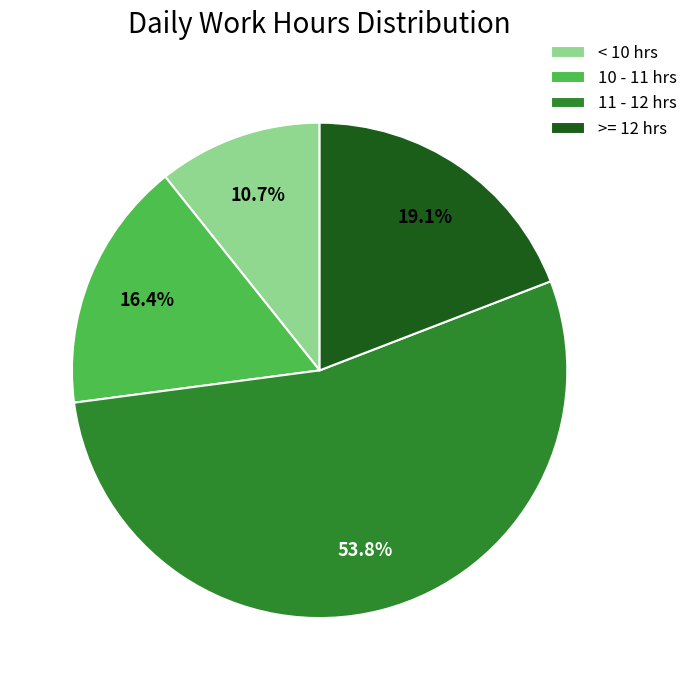

Rank the categories by value from lowest to highest.

< 10 hrs, 10 - 11 hrs, >= 12 hrs, 11 - 12 hrs